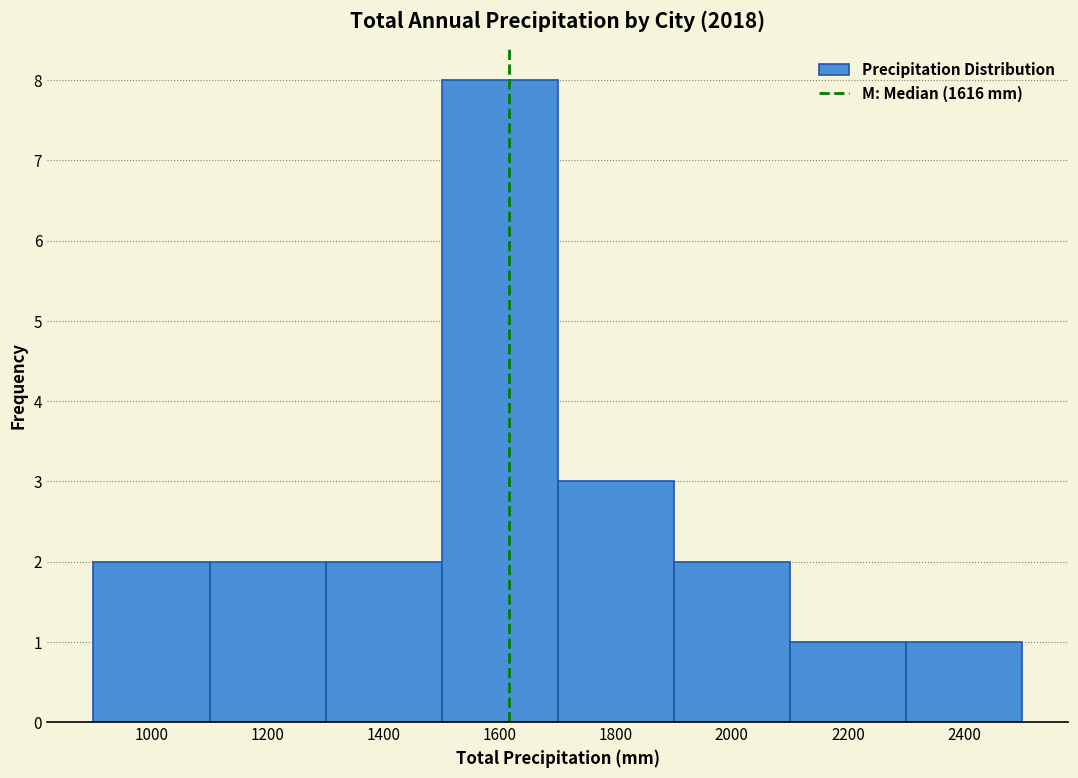

Reading left to right, list every bar in this chart as the range it spans on the x-axis followed by its height. The values are not printed on the chart, so give them approximately, as read against the axis.

900 to 1100: 2
1100 to 1300: 2
1300 to 1500: 2
1500 to 1700: 8
1700 to 1900: 3
1900 to 2100: 2
2100 to 2300: 1
2300 to 2500: 1